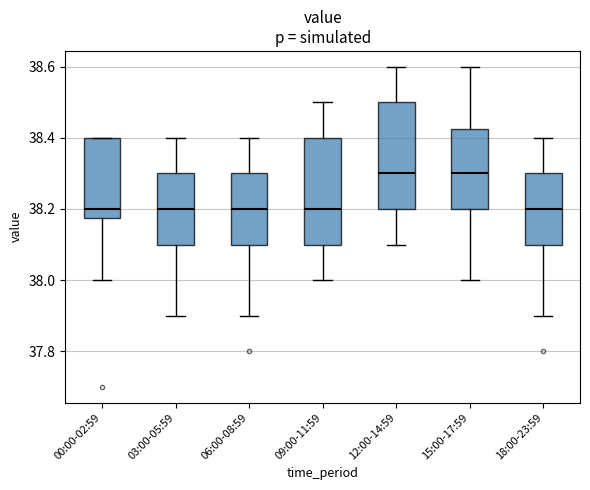

Reading left to right, read every box against the y-axis: the position of its median line, the range the box covers, and the ends of its whiskers. The values are not printed on the chart, so give them approximately, as read against the axis.

00:00-02:59: median 38.20, box 38.18 to 38.40, whiskers 38.00 to 38.40
03:00-05:59: median 38.20, box 38.10 to 38.30, whiskers 37.90 to 38.40
06:00-08:59: median 38.20, box 38.10 to 38.30, whiskers 37.90 to 38.40
09:00-11:59: median 38.20, box 38.10 to 38.40, whiskers 38.00 to 38.50
12:00-14:59: median 38.30, box 38.20 to 38.50, whiskers 38.10 to 38.60
15:00-17:59: median 38.30, box 38.20 to 38.42, whiskers 38.00 to 38.60
18:00-23:59: median 38.20, box 38.10 to 38.30, whiskers 37.90 to 38.40